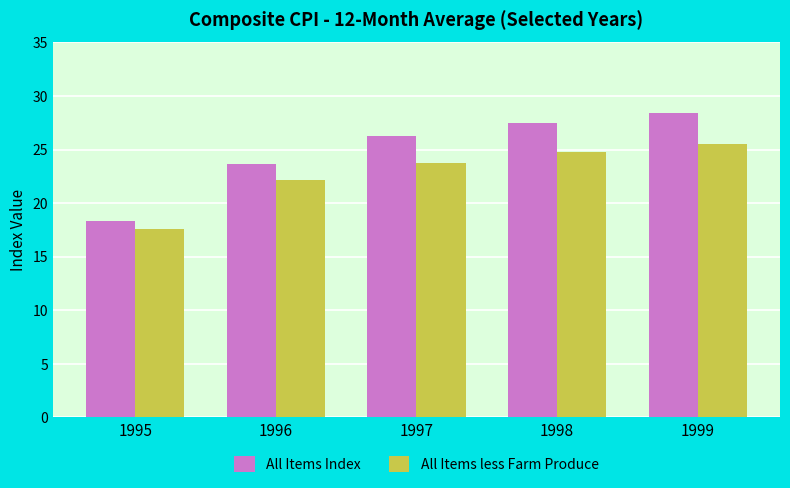

How many bars are there in total?

10